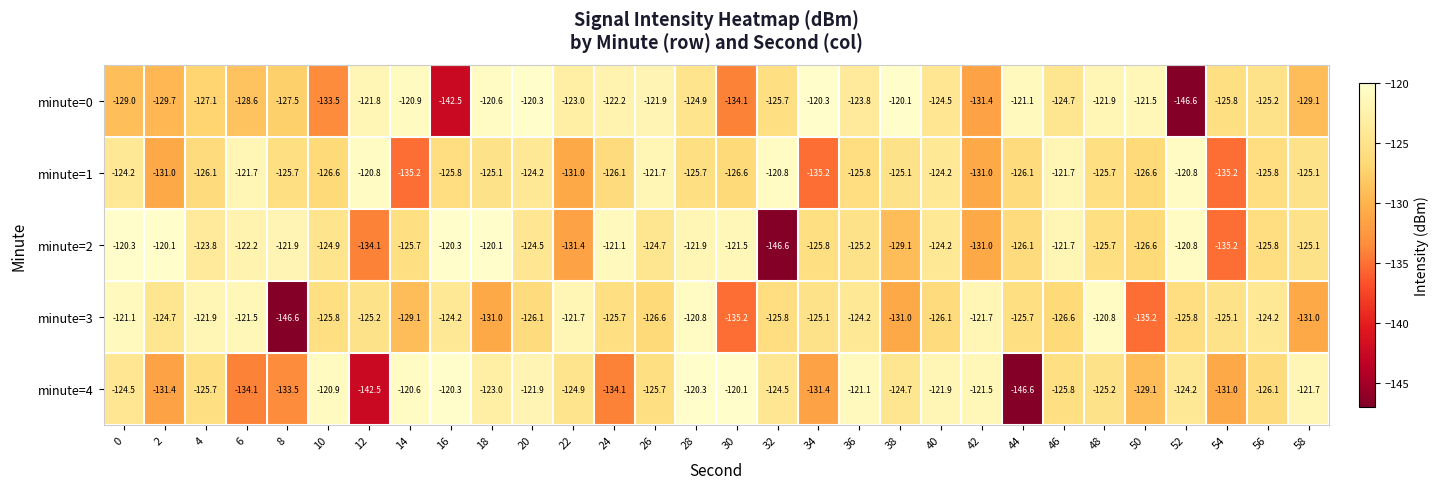

What is the sum of all minute=3 values?

-3795.5